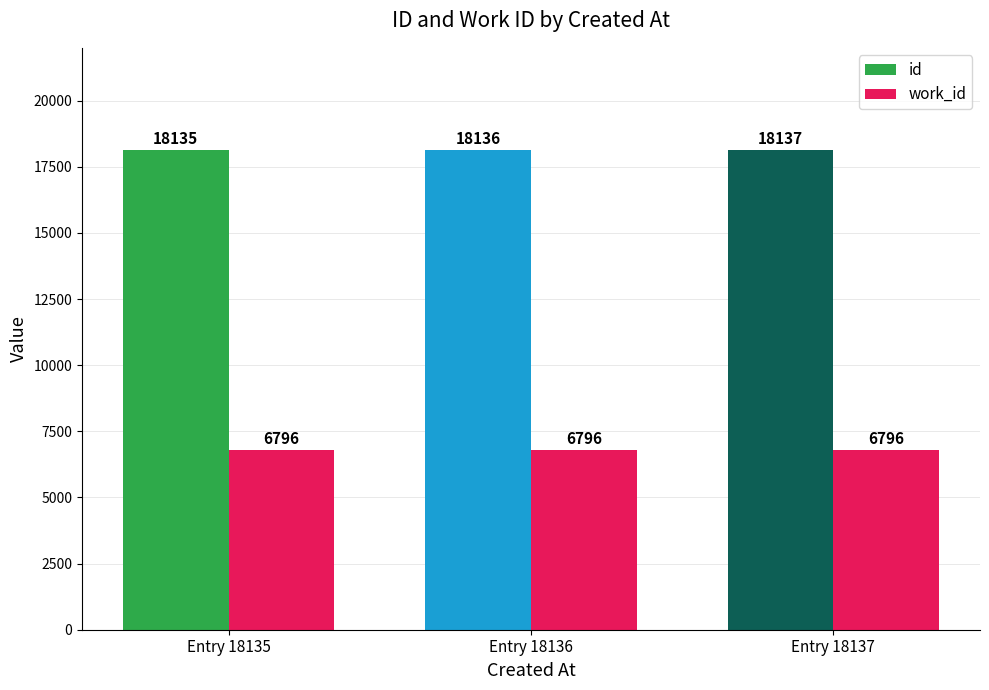

What is the value of the work_id bar at the 1st from the left?

6796